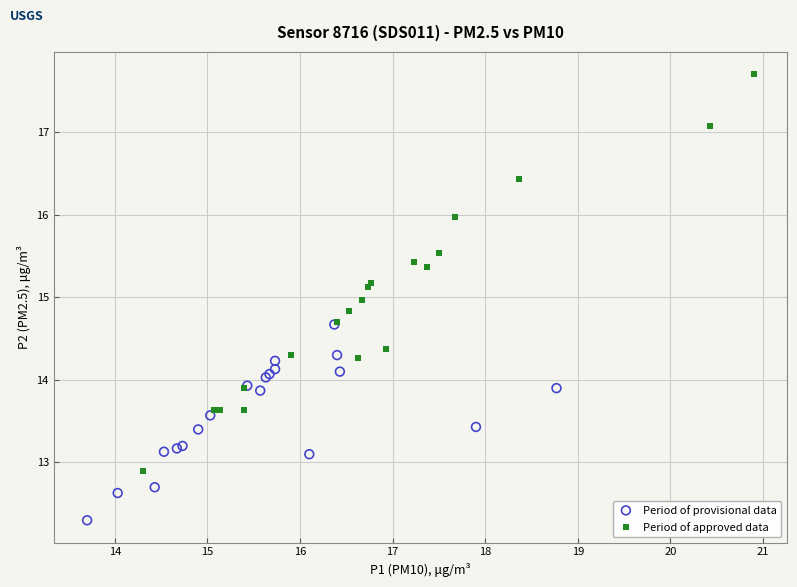

Which series contains the highest Y value?

Period of approved data